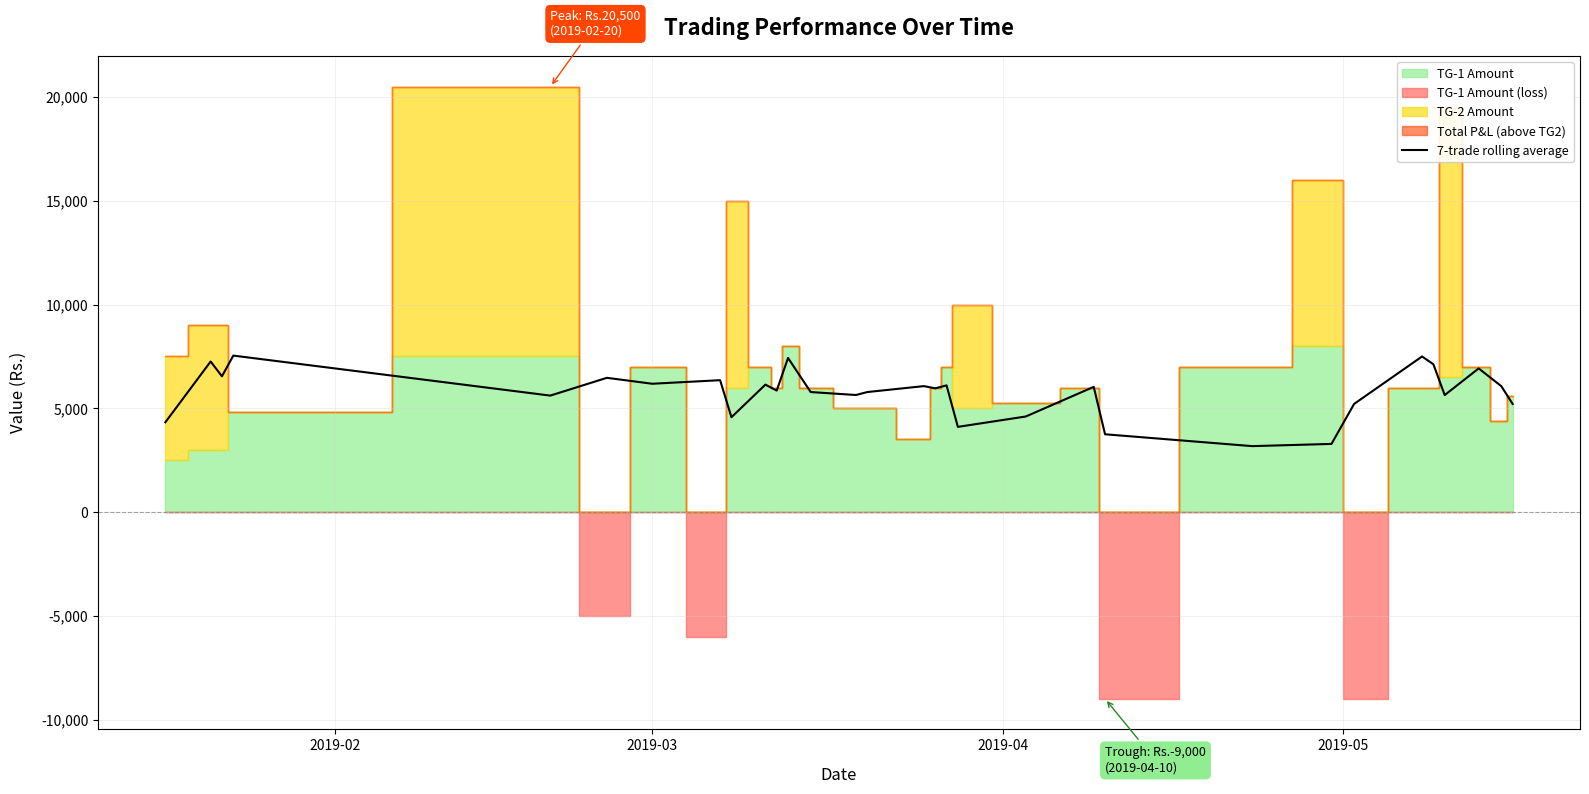

What is the minimum value for 7-trade rolling average?

3178.6